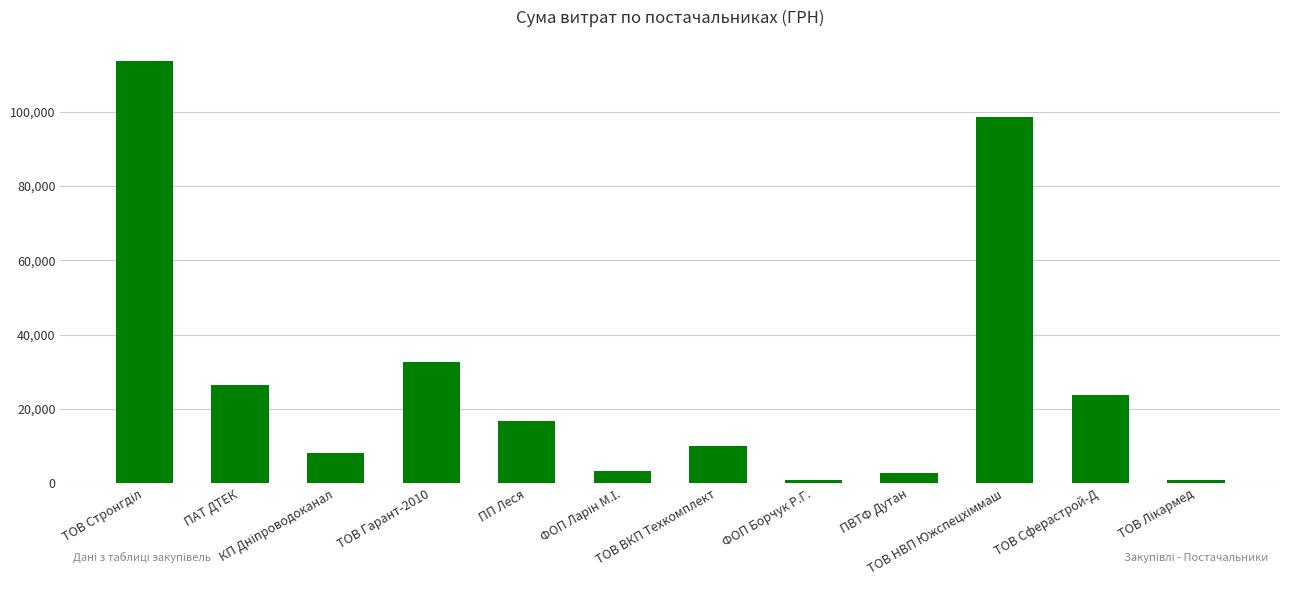

What position from the right is ТОВ Сферастрой-Д?

2